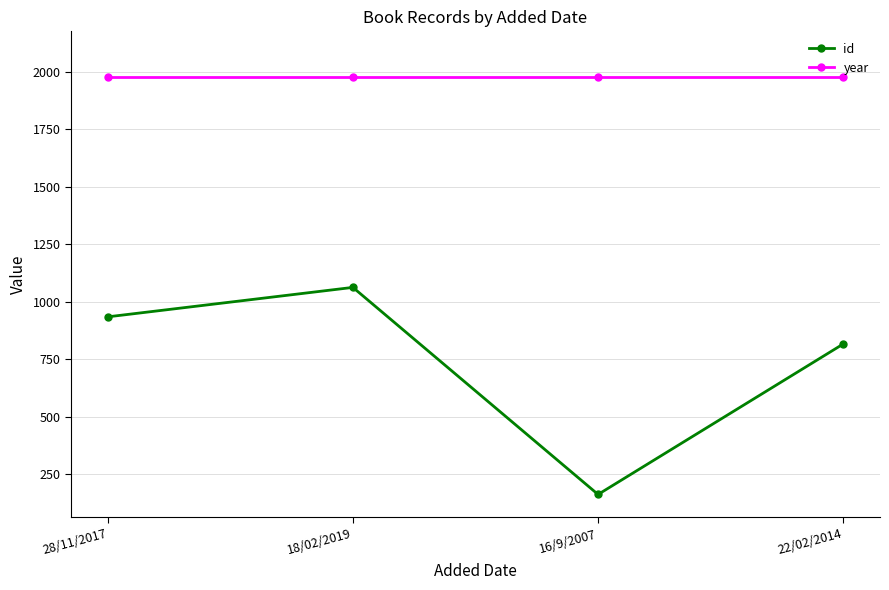

Reading left to right, what are all the values shown in this chart?

id: 935	1063	163	817
year: 1976	1976	1976	1976